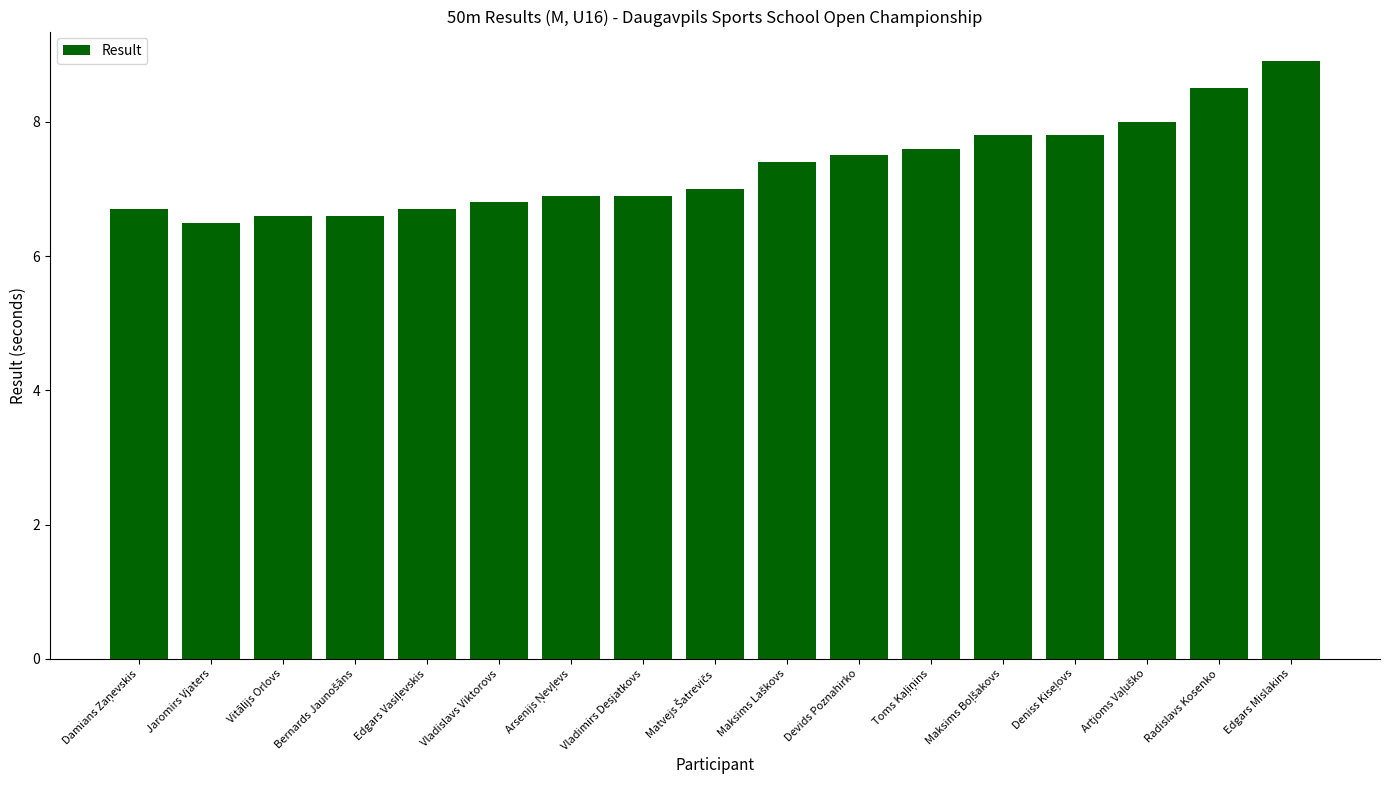

At which category does the chart reach its peak across all series?

Edgars Mislakins